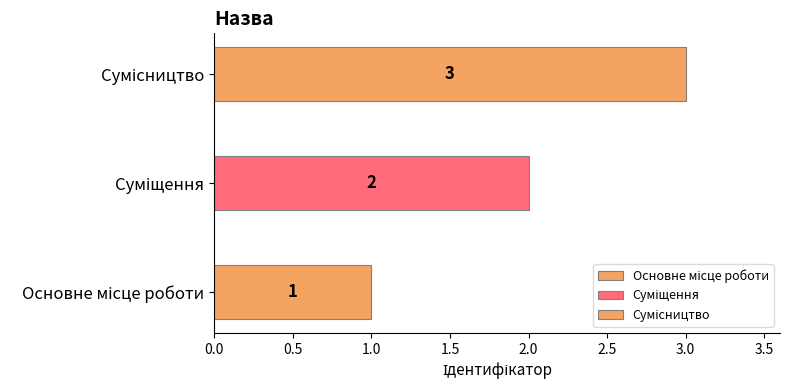

Is it true that the value at Суміщення is 3?

False